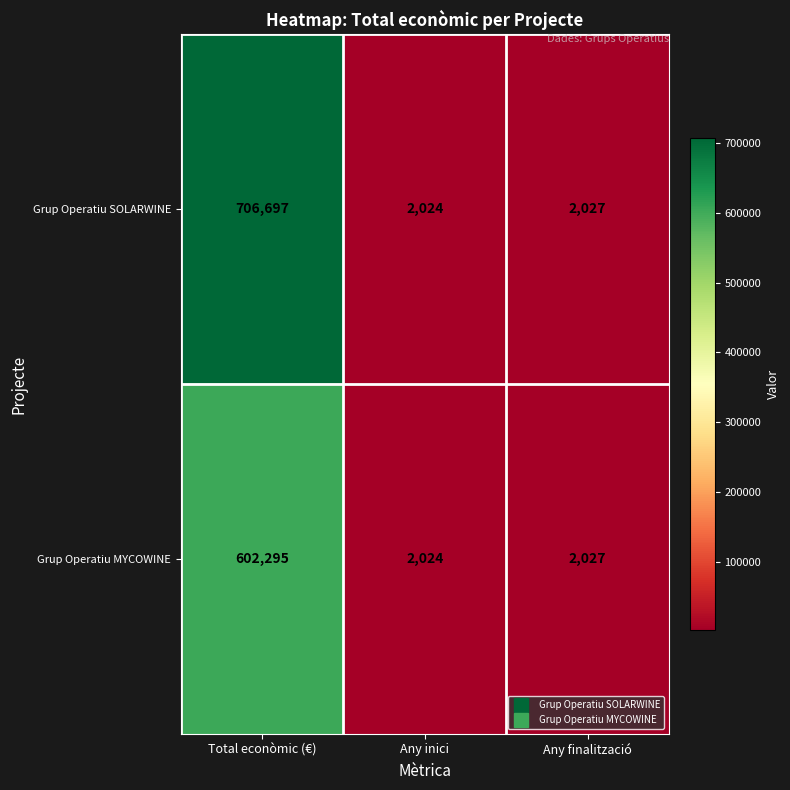

Is it true that Grup Operatiu MYCOWINE equals 602295 at Total econòmic (€)?

True